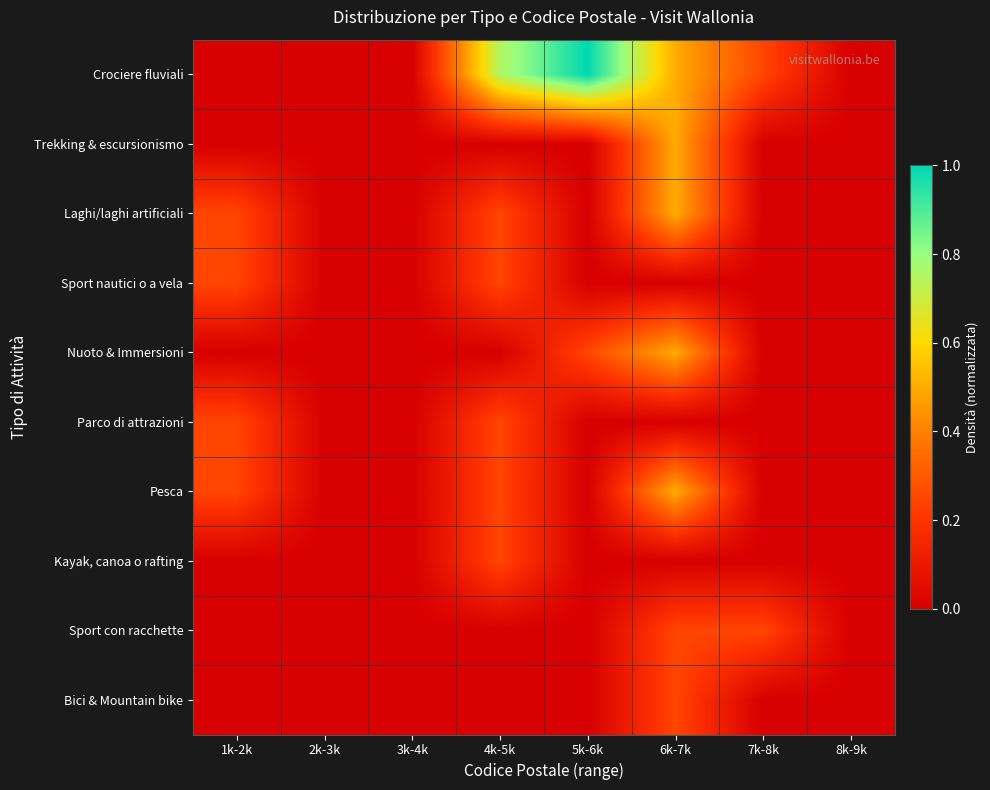

At which category is the sum across all series the highest?

6k-7k